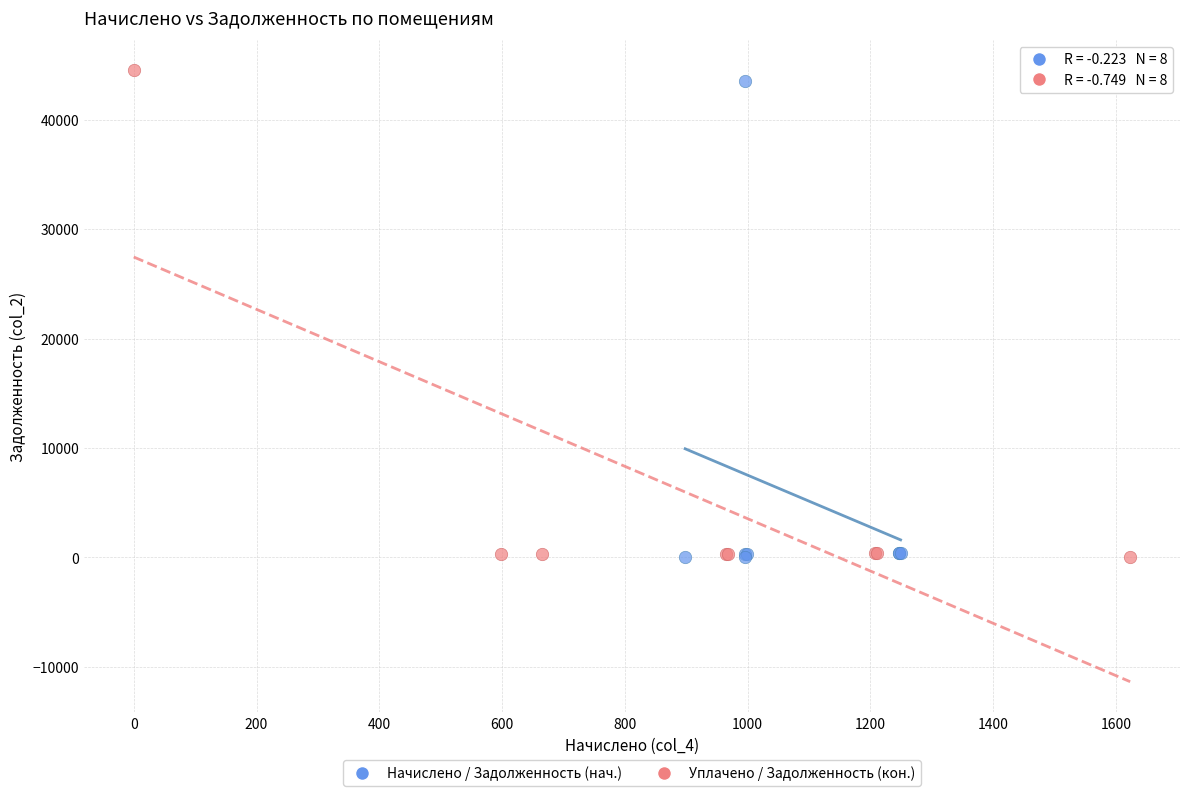

Which series has the widest spread of Y values?

Уплачено / Задолженность (кон.)